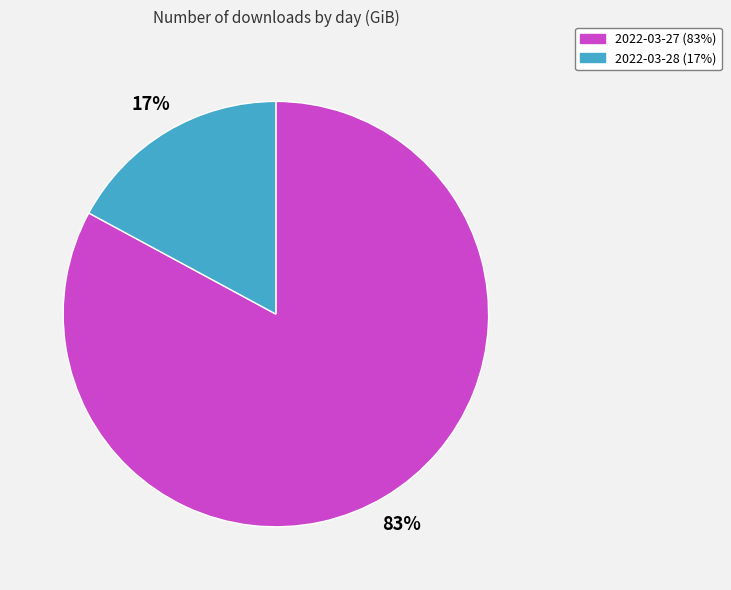

Between 2022-03-27 and 2022-03-28, which is larger?

2022-03-27